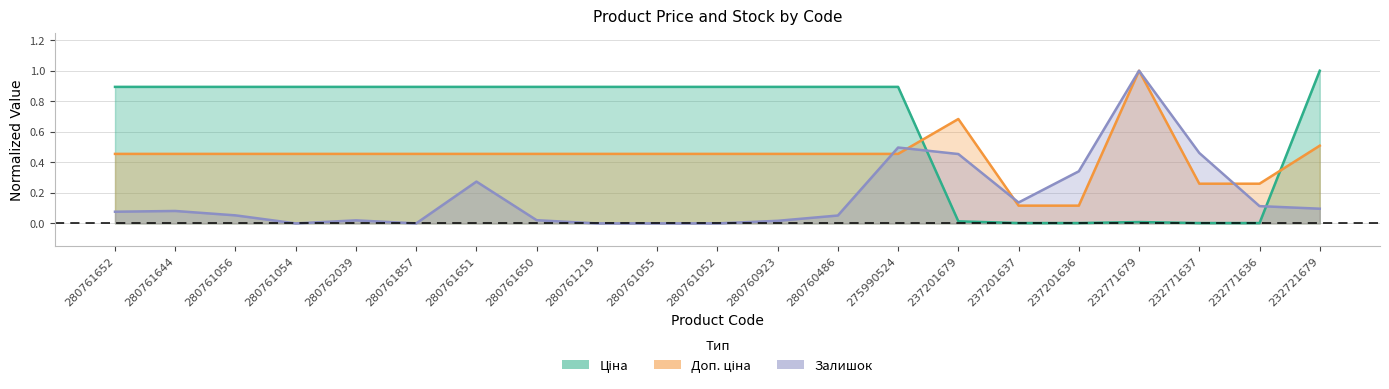

Between 280761644 and 232771679, which series saw the biggest shift?

Залишок